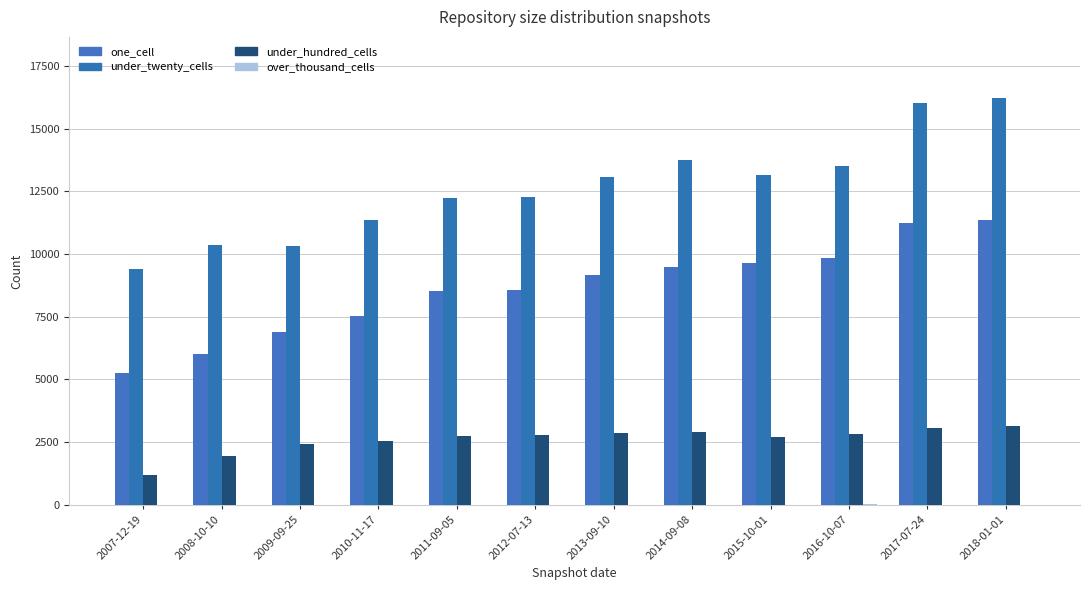

At which category is the sum across all series the highest?

2018-01-01